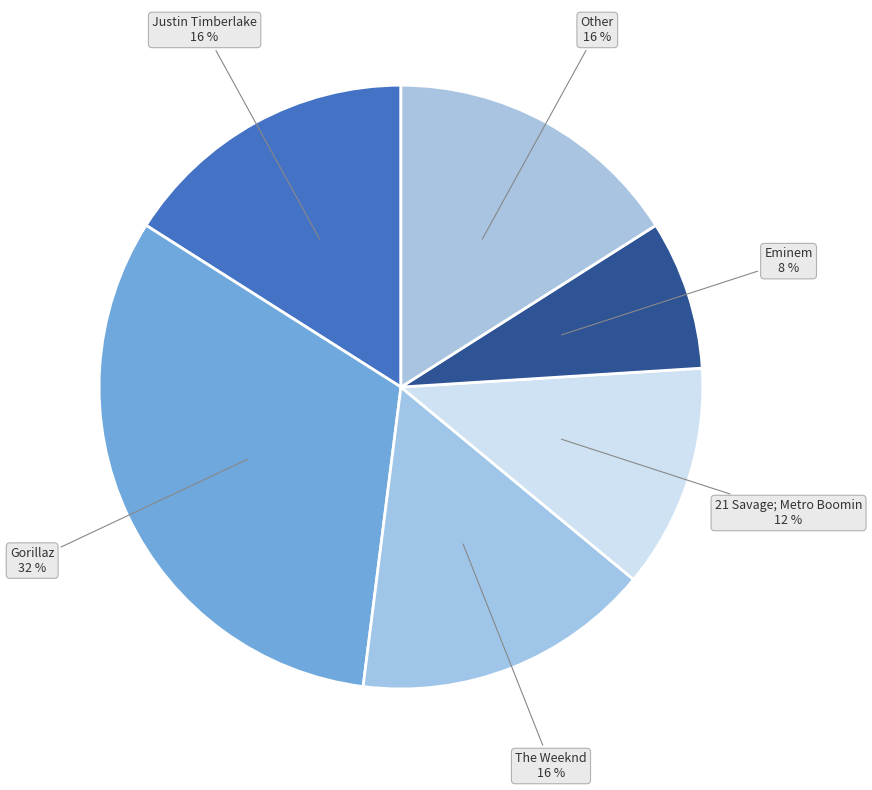

How many segments does this pie chart have?

6